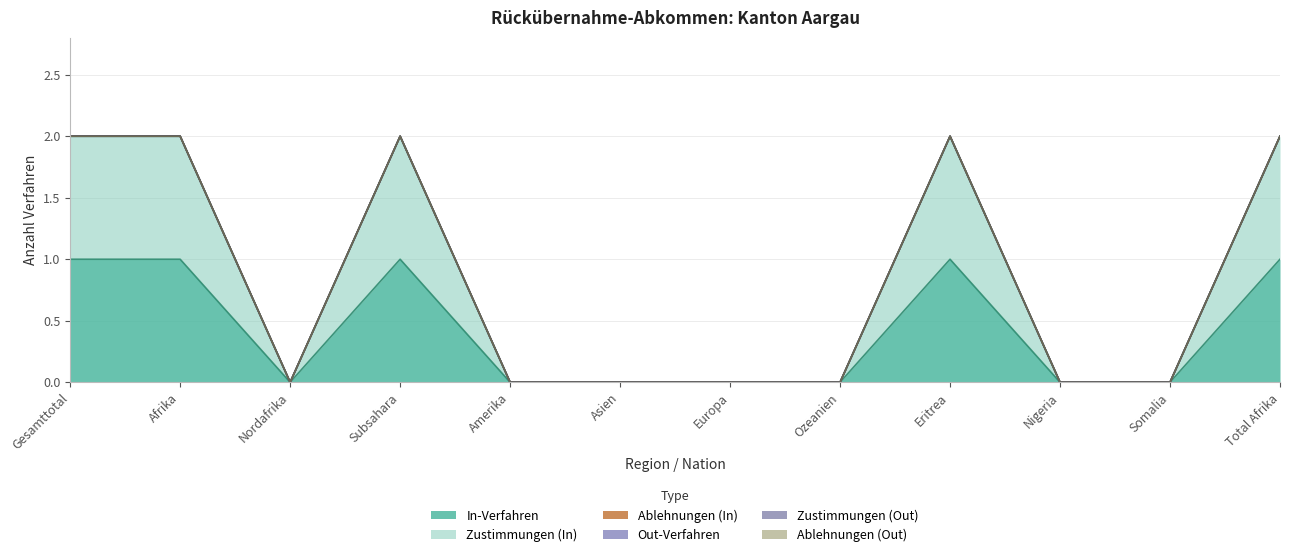

True or false: Ablehnungen (In) and Out-Verfahren cross at least once.

False